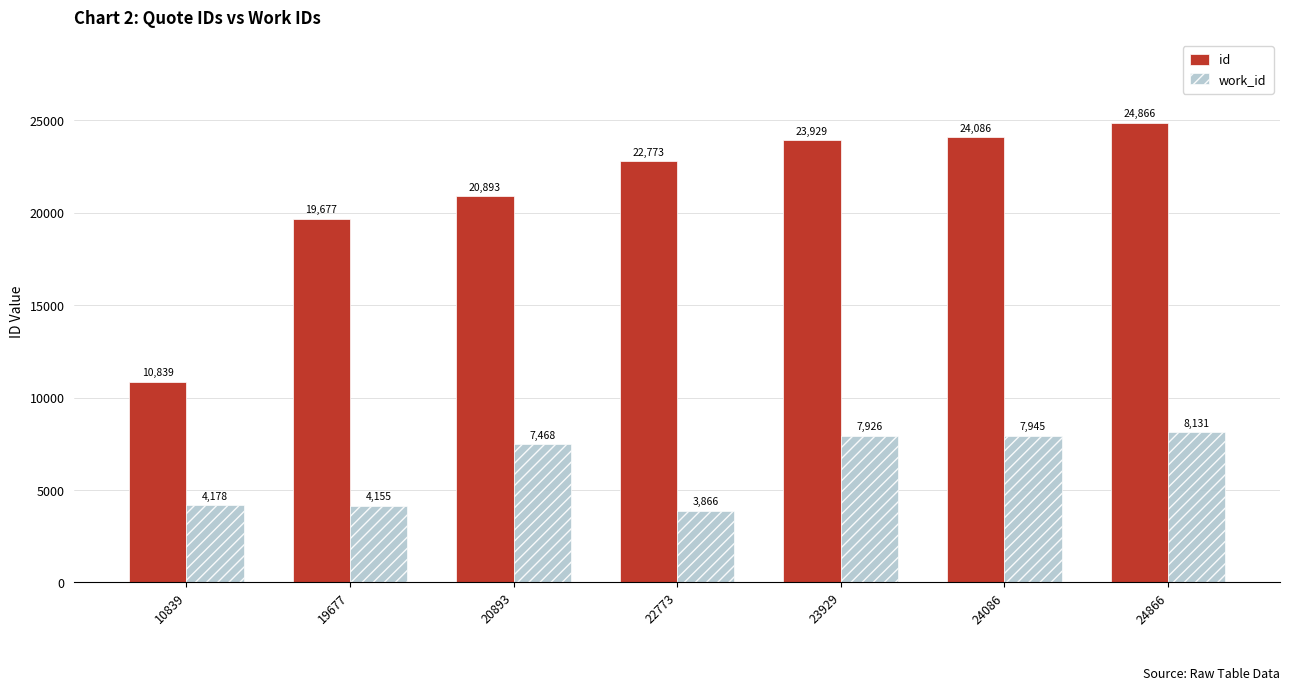

What is the sum of the id values at 19677 and 24086?

43763